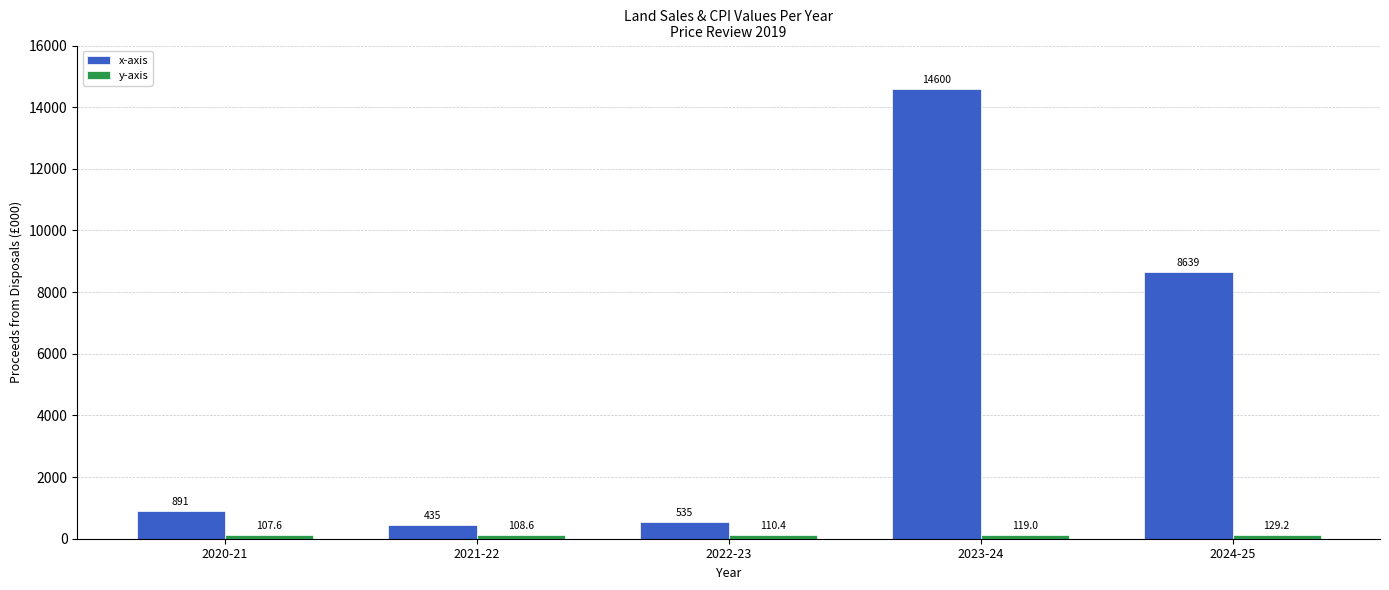

Count the number of data series in this chart.

2